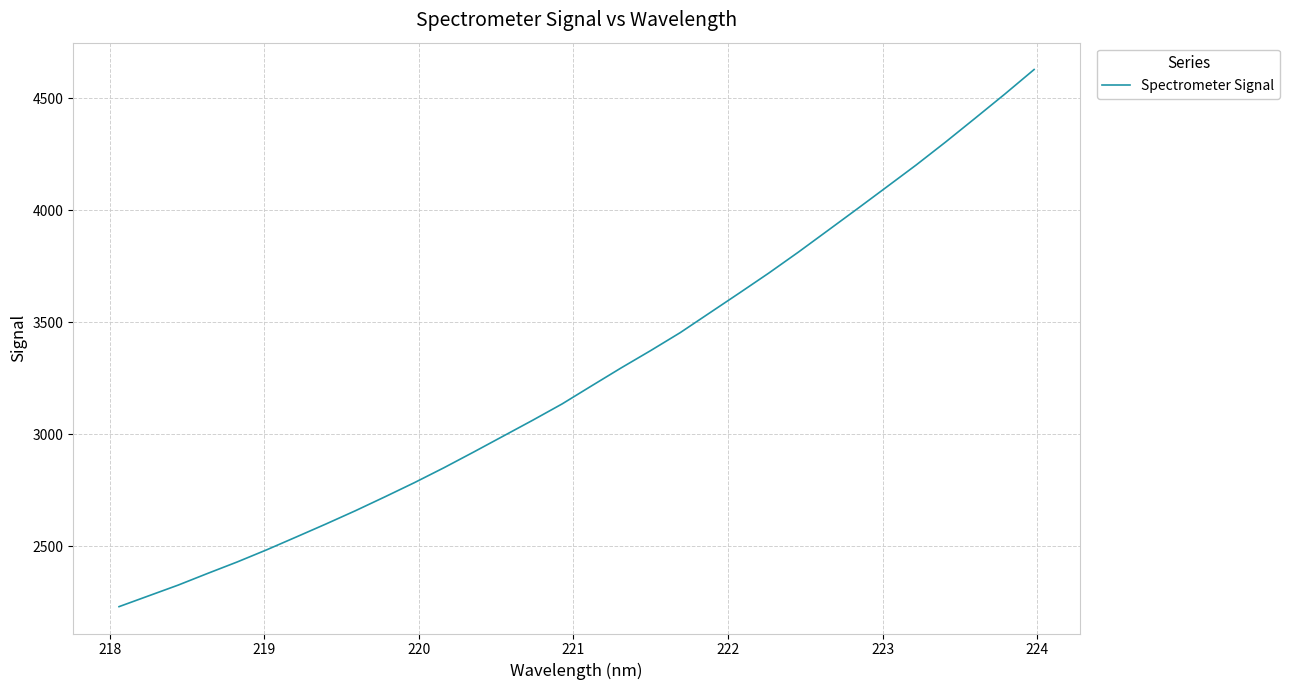

What is the difference between the second highest and second lowest values?

2238.8